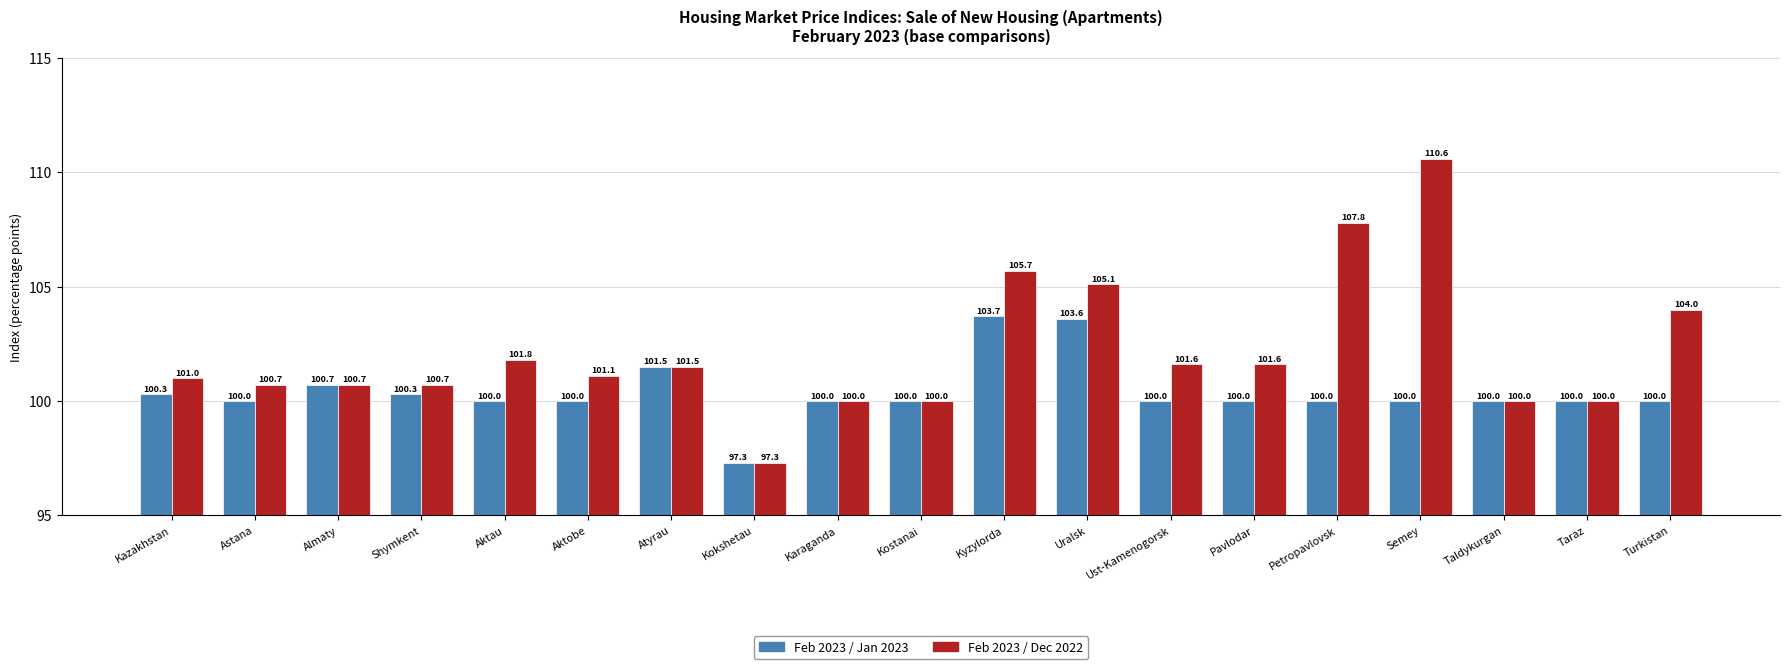

What is the label of the 12th bar from the left?

Uralsk